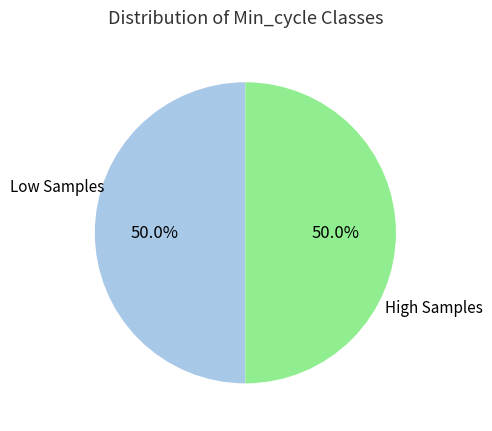

How many segments does this pie chart have?

2